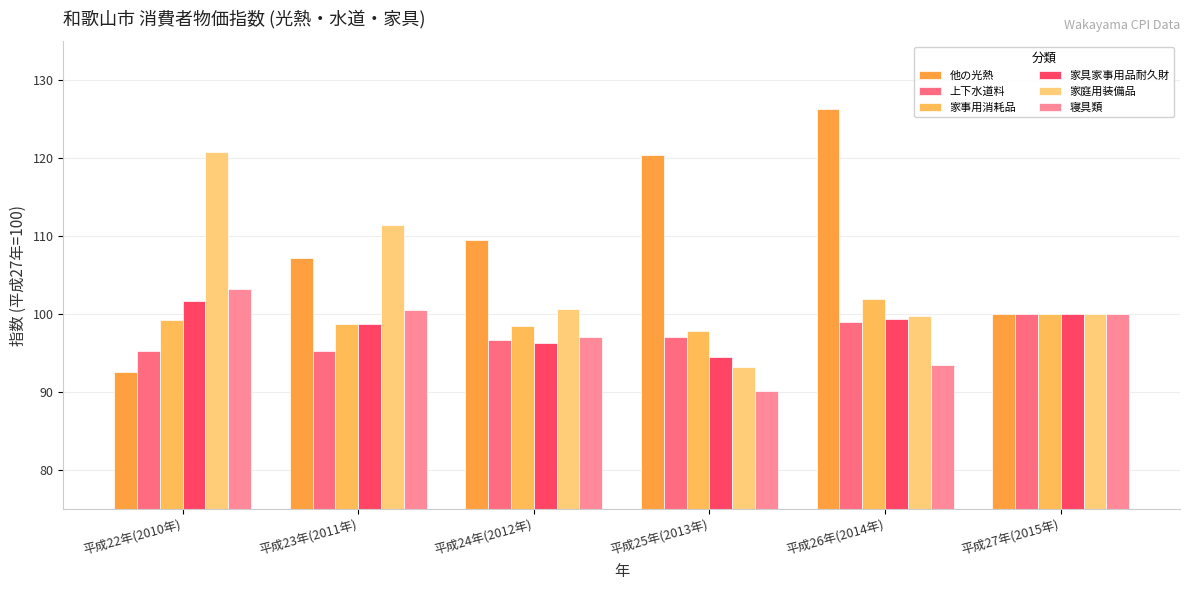

True or false: 上下水道料 has a value of 97.1 at 平成25年(2013年).

True